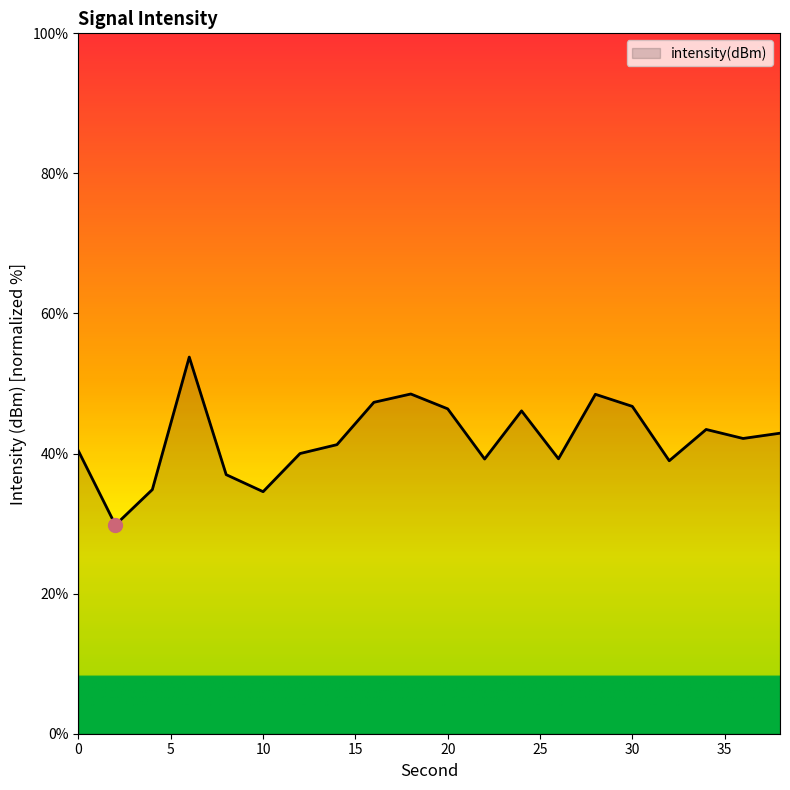

How many lines are shown in the chart?

1